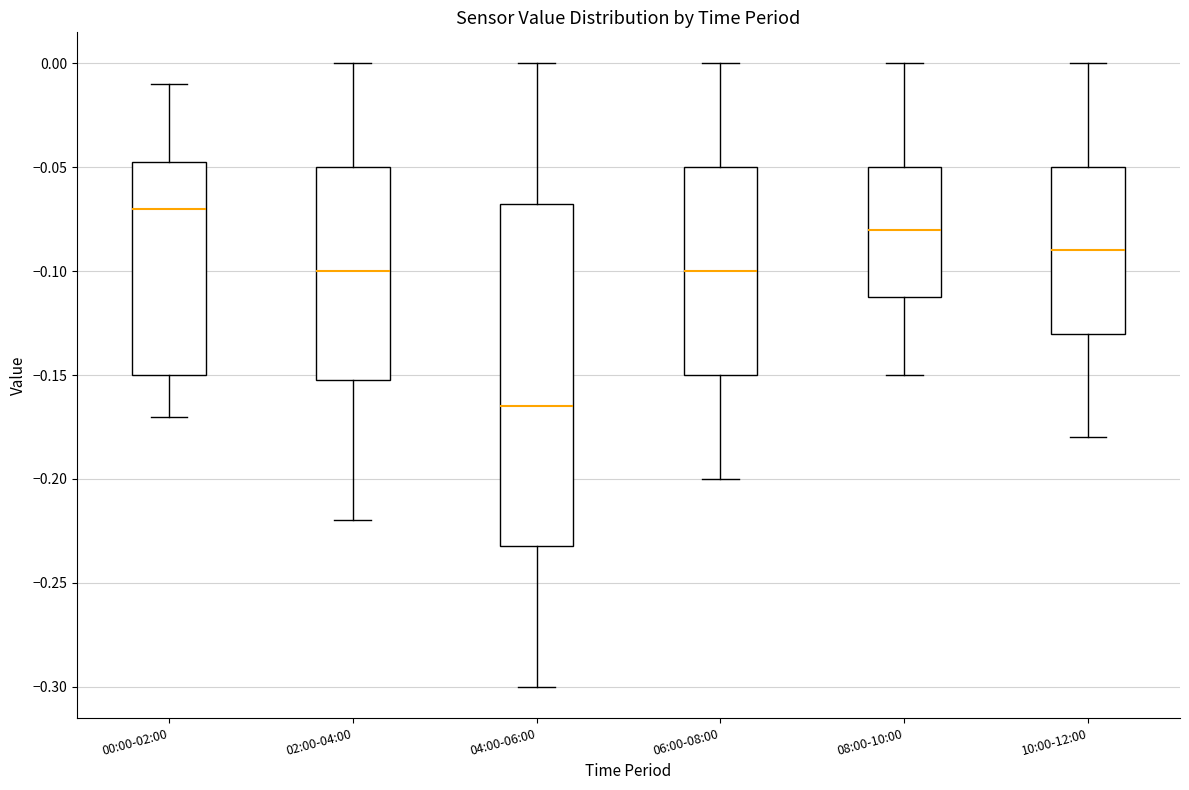

Reading left to right, read every box against the y-axis: the position of its median line, the range the box covers, and the ends of its whiskers. The values are not printed on the chart, so give them approximately, as read against the axis.

00:00-02:00: median -0.070, box -0.150 to -0.045, whiskers -0.170 to -0.010
02:00-04:00: median -0.100, box -0.150 to -0.050, whiskers -0.220 to 0.000
04:00-06:00: median -0.165, box -0.230 to -0.065, whiskers -0.300 to 0.000
06:00-08:00: median -0.100, box -0.150 to -0.050, whiskers -0.200 to 0.000
08:00-10:00: median -0.080, box -0.110 to -0.050, whiskers -0.150 to 0.000
10:00-12:00: median -0.090, box -0.130 to -0.050, whiskers -0.180 to 0.000